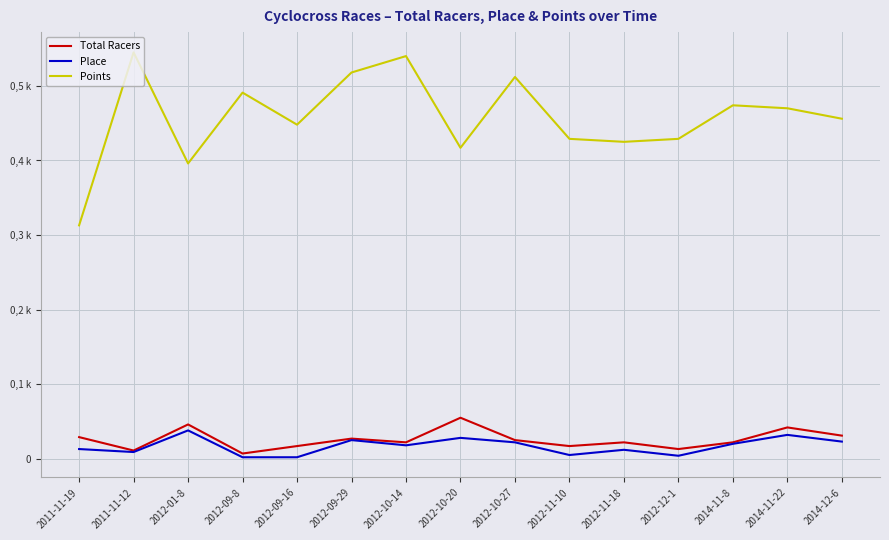

Does the chart have visible grid lines?

Yes